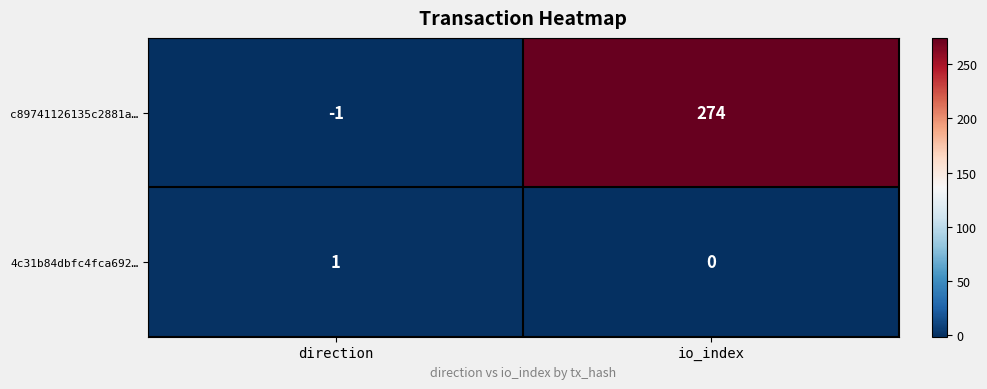

The value of c89741126135c2881a… at io_index is 372. True or false?

False